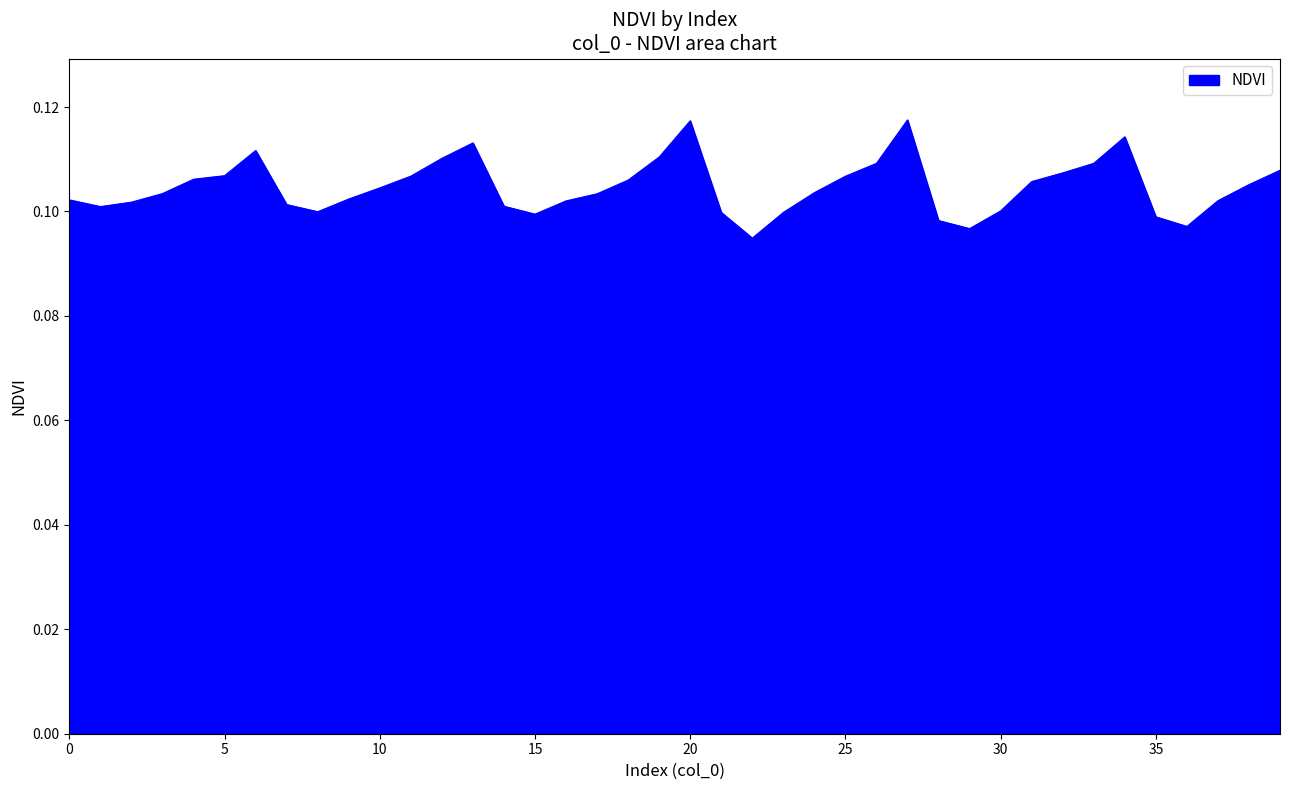

What is the label of the 3rd point from the right?

37